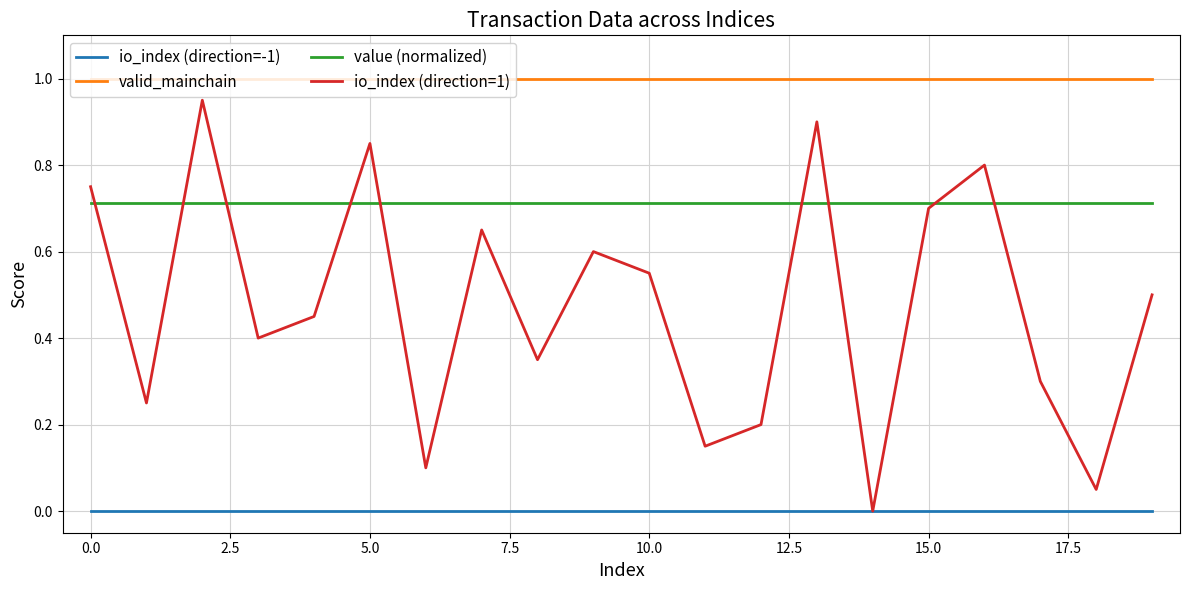

Which series has the largest total across all categories?

valid_mainchain